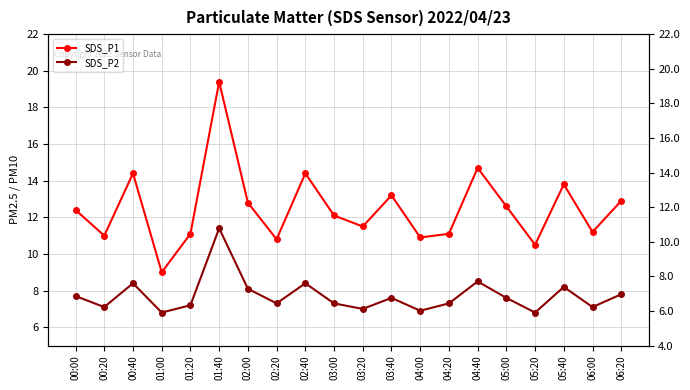

Where does the SDS_P2 series first go above 7?

00:00